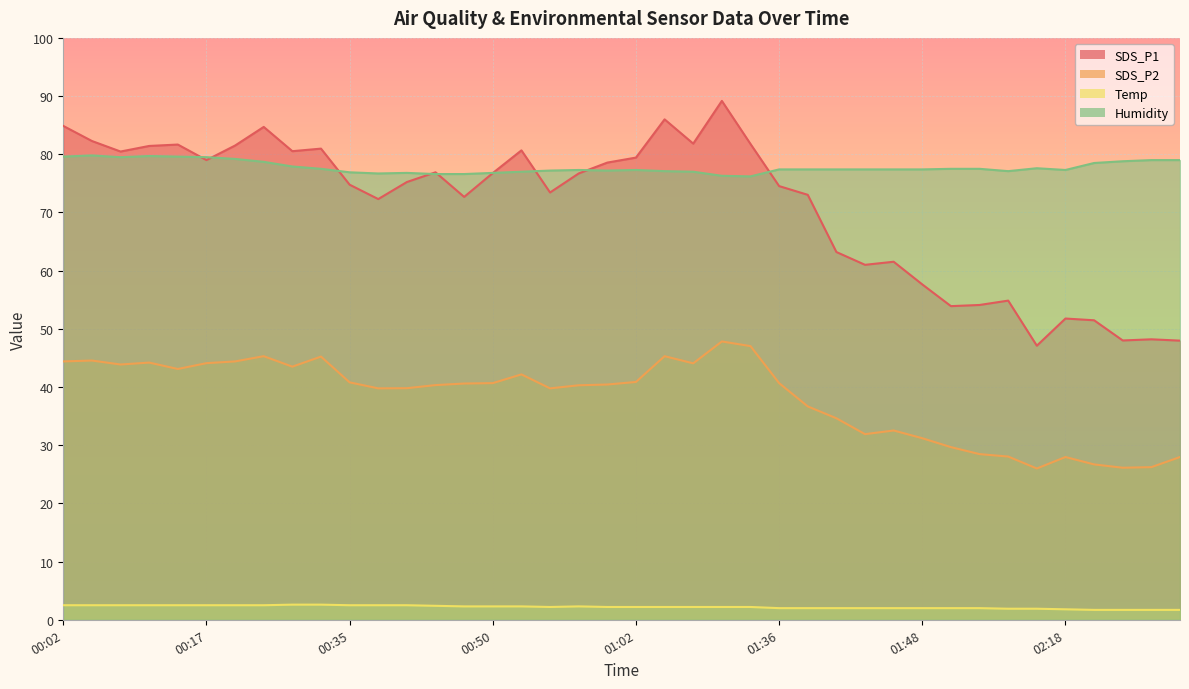

How many Temp values are between 2 and 3?

33